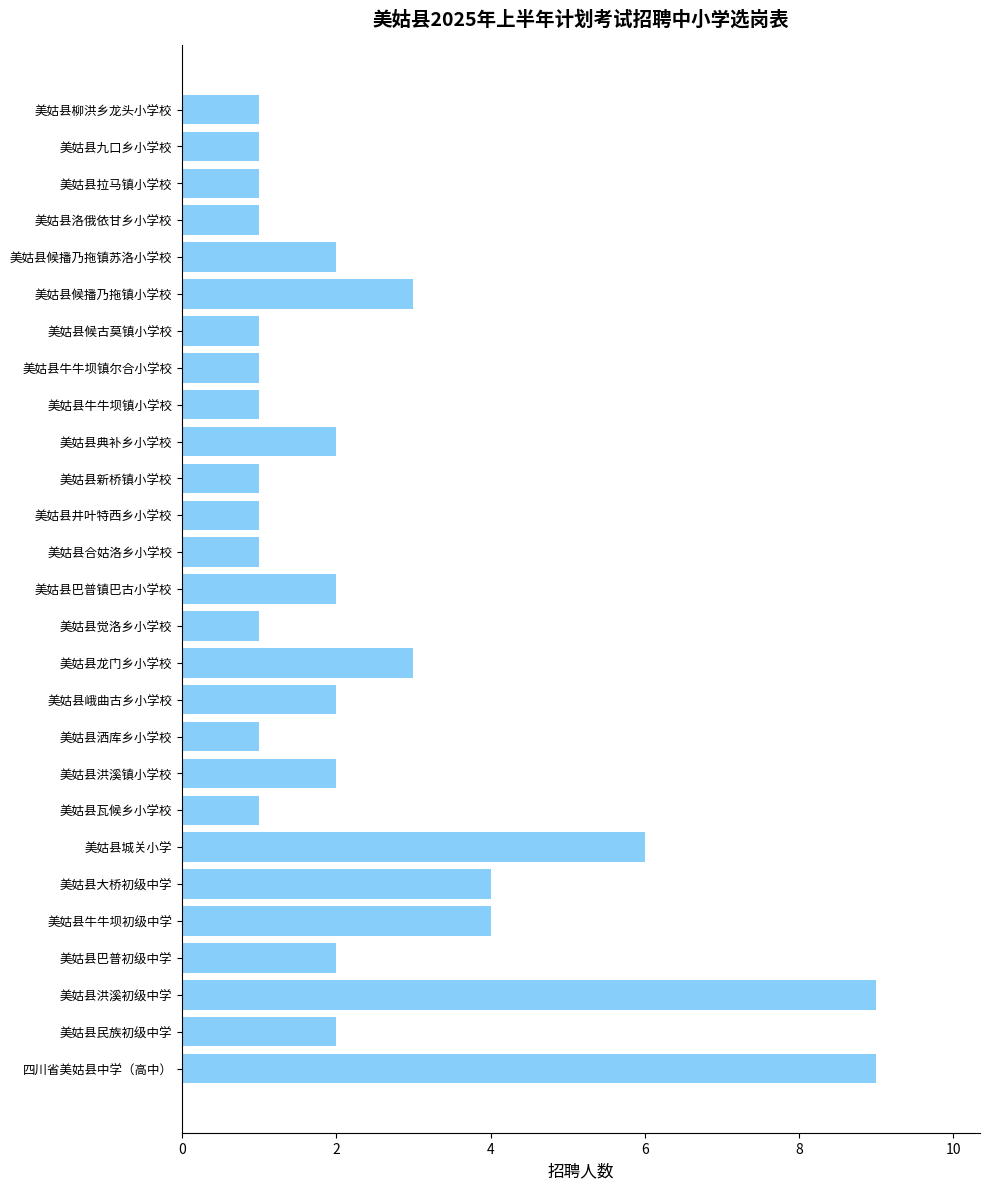

How many values are between 1 and 3?

22